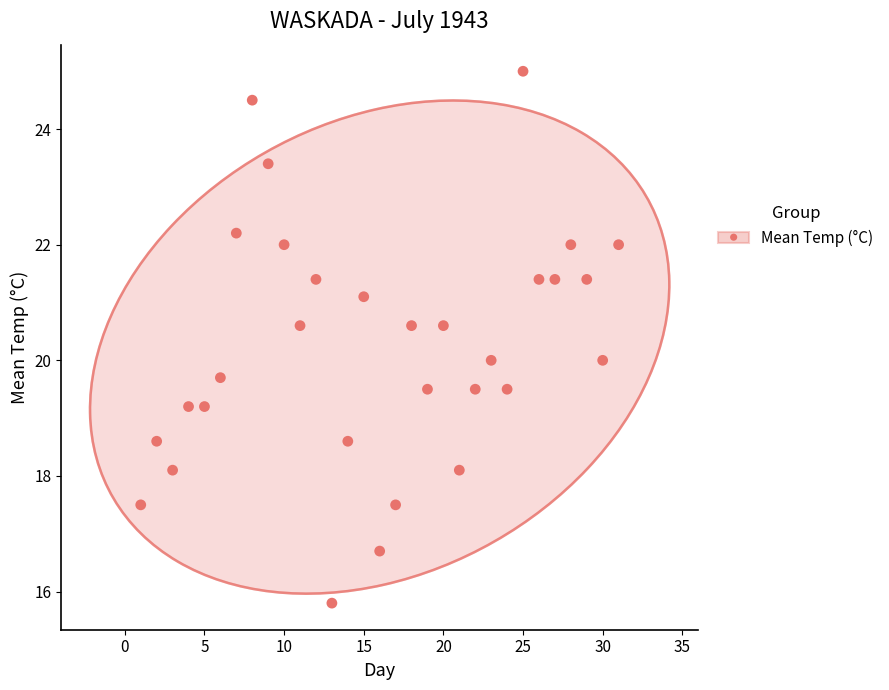

What is the range of X values (max minus min)?

30.0